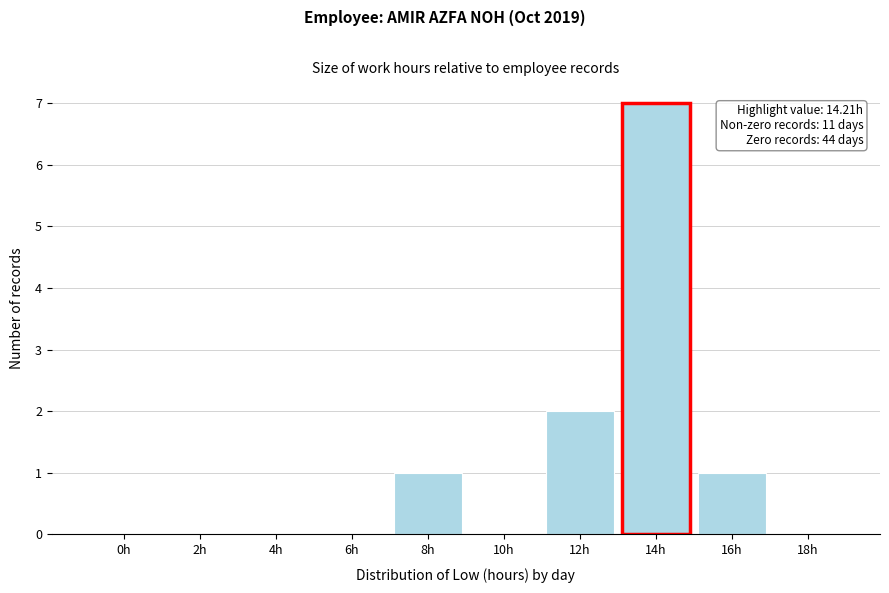

Reading right to left, list all the values displayed in this chart.

18h=0	16h=1	14h=7	12h=2	10h=0	8h=1	6h=0	4h=0	2h=0	0h=0